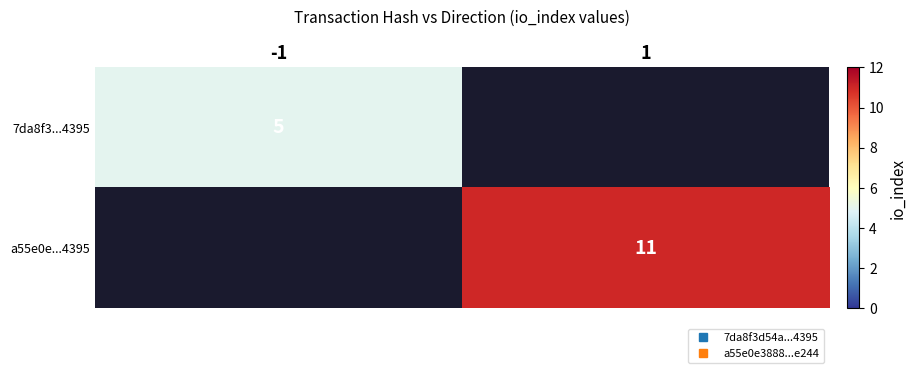

At how many categories does at least one series exceed 5?

1